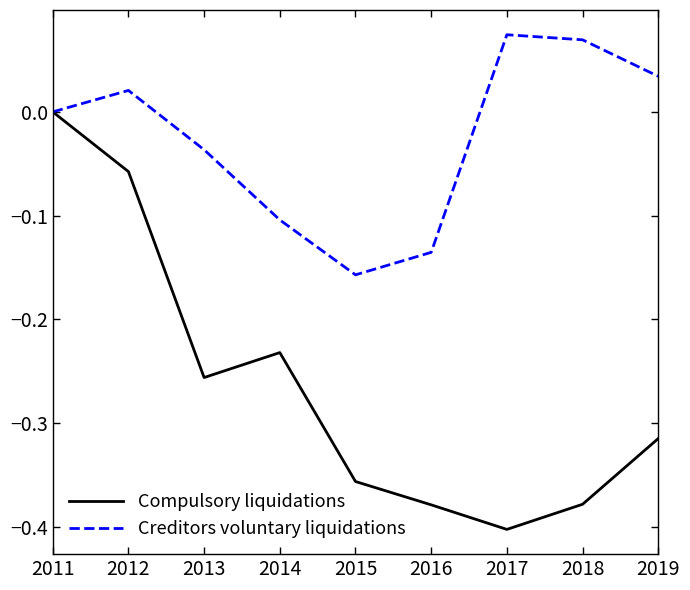

The Creditors voluntary liquidations series shows -0.1 at 2014. True or false?

True